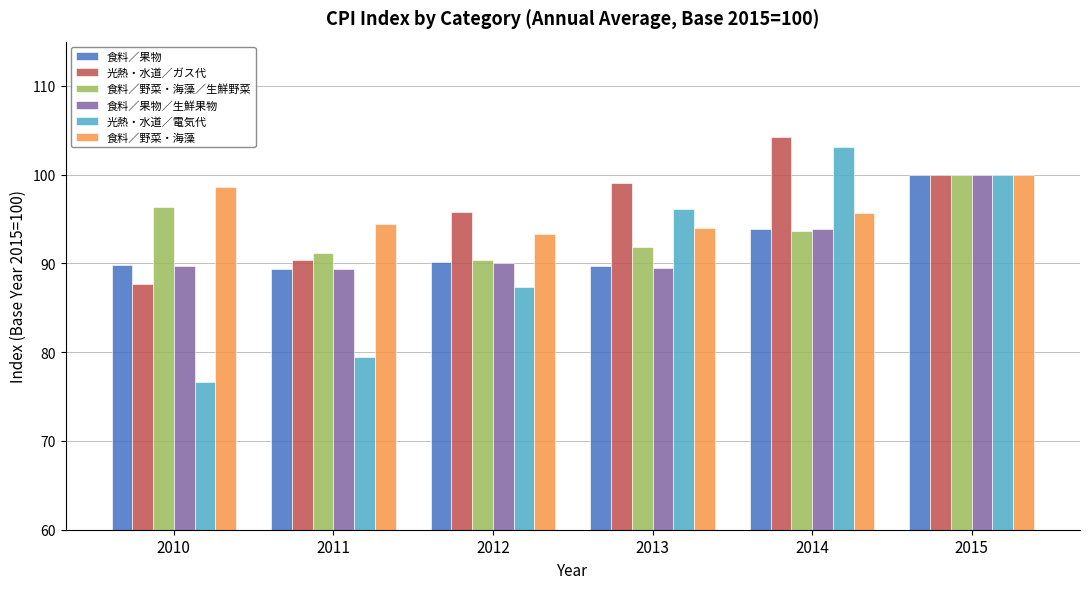

Is the value of 光熱・水道／ガス代 at 2011 greater than the value of 食料／野菜・海藻 at 2011?

No